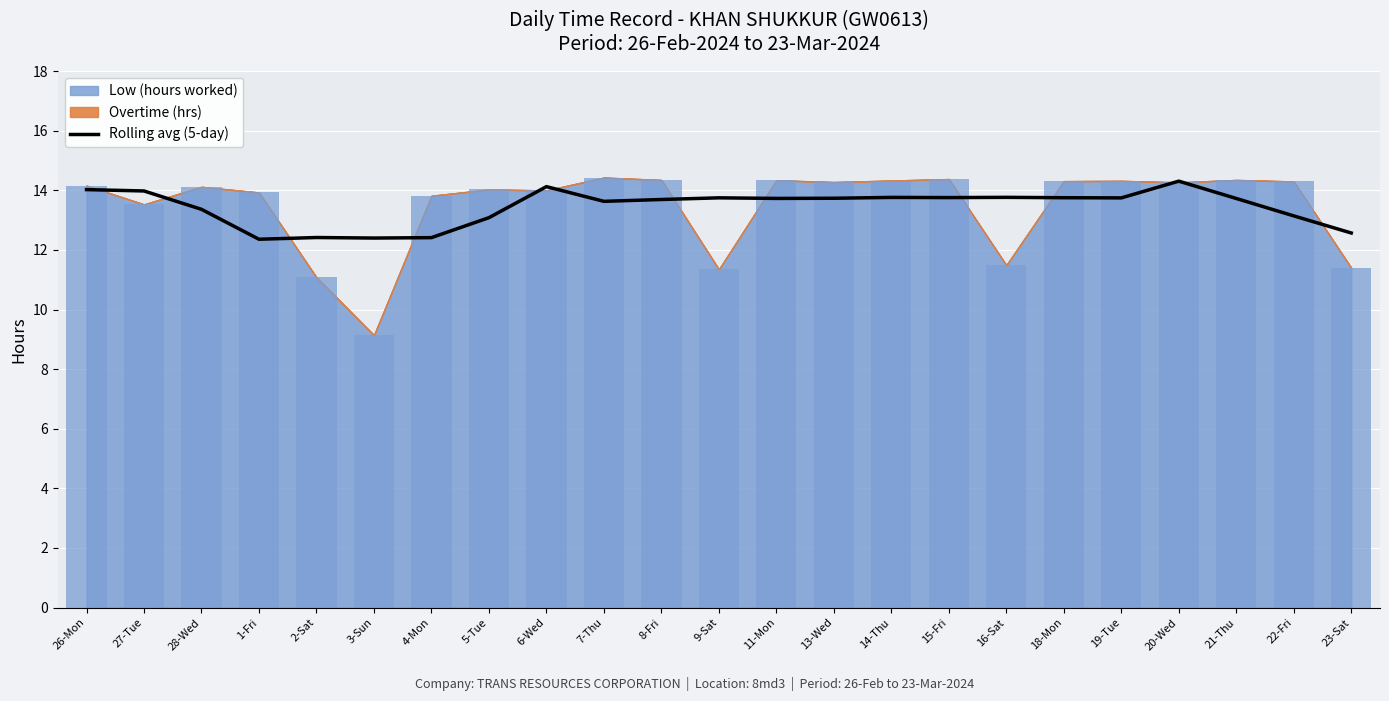

At which label does the data first exceed 13?

26-Mon